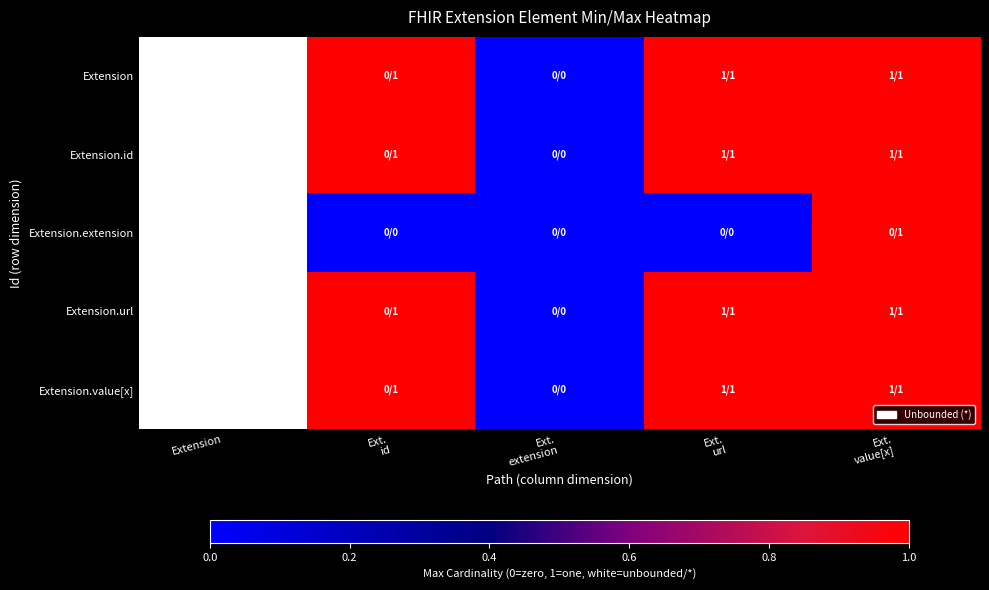

At which category is the sum across all series the highest?

Ext.
value[x]